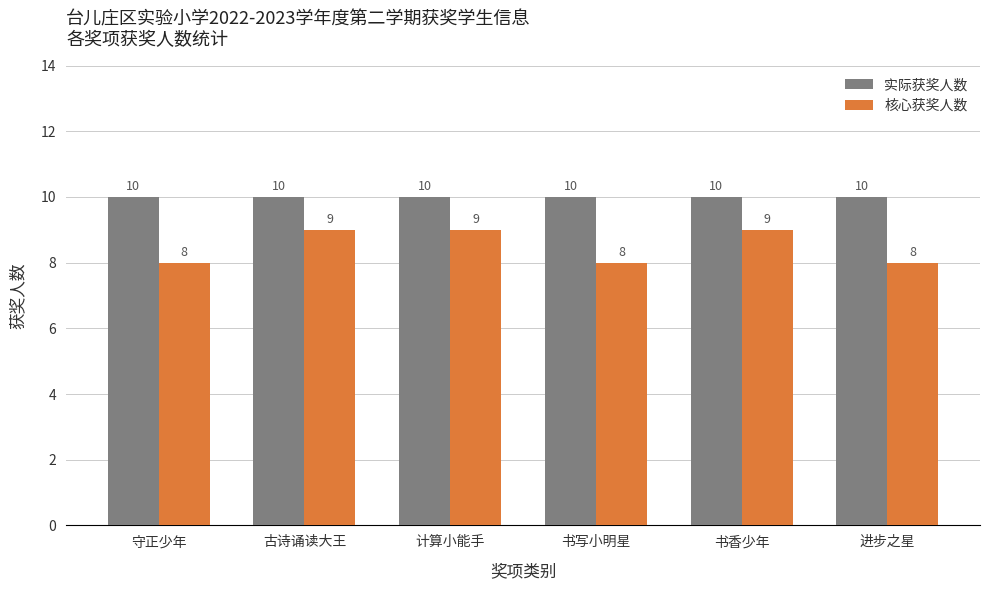

Is the value of 实际获奖人数 at 古诗诵读大王 greater than the value of 核心获奖人数 at 守正少年?

Yes